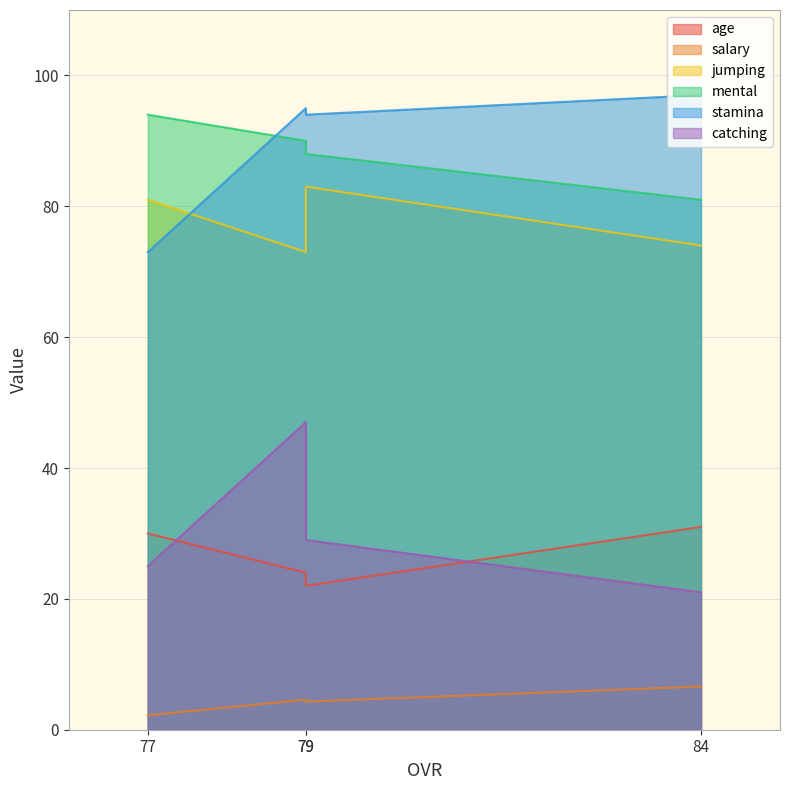

Rank the categories by age value from highest to lowest.

84, 77, 79, 79